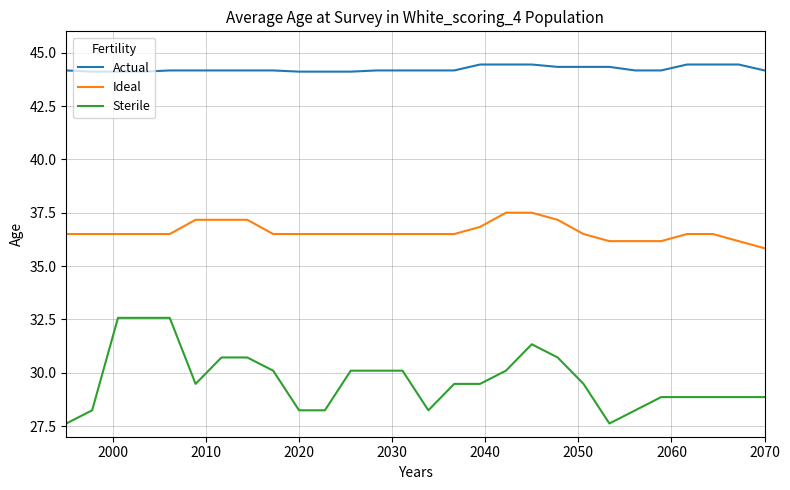

What is the maximum value shown in the chart?

44.4